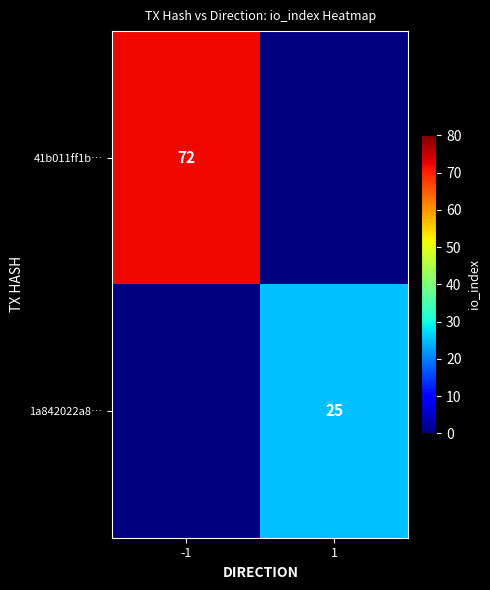

The value of 1a842022a8… at 1 is 43. True or false?

False